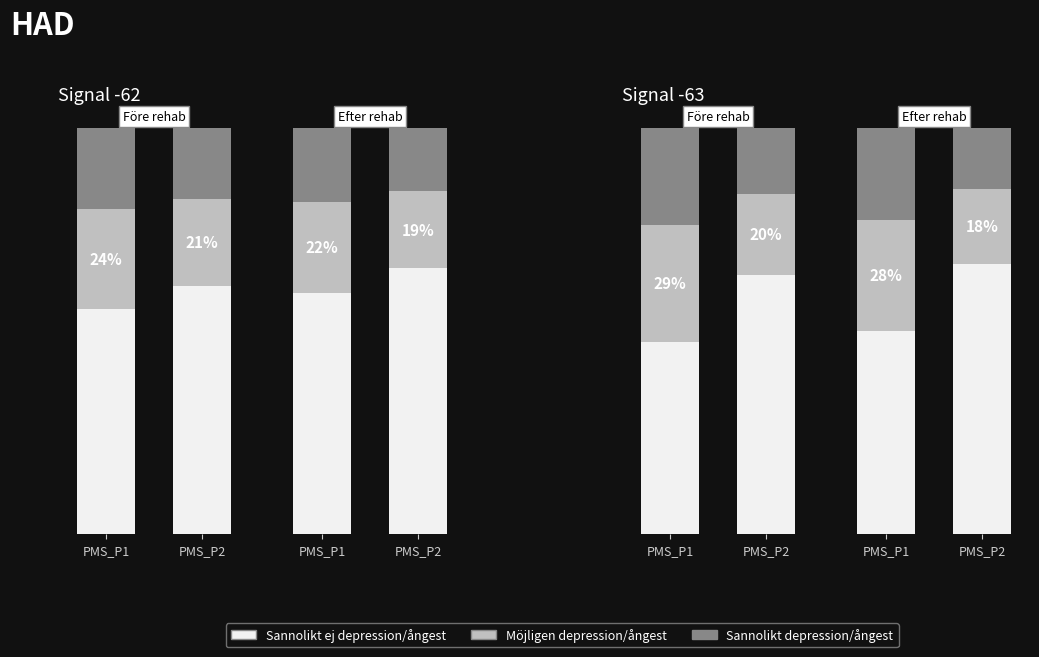

Does the chart contain any negative values?

No